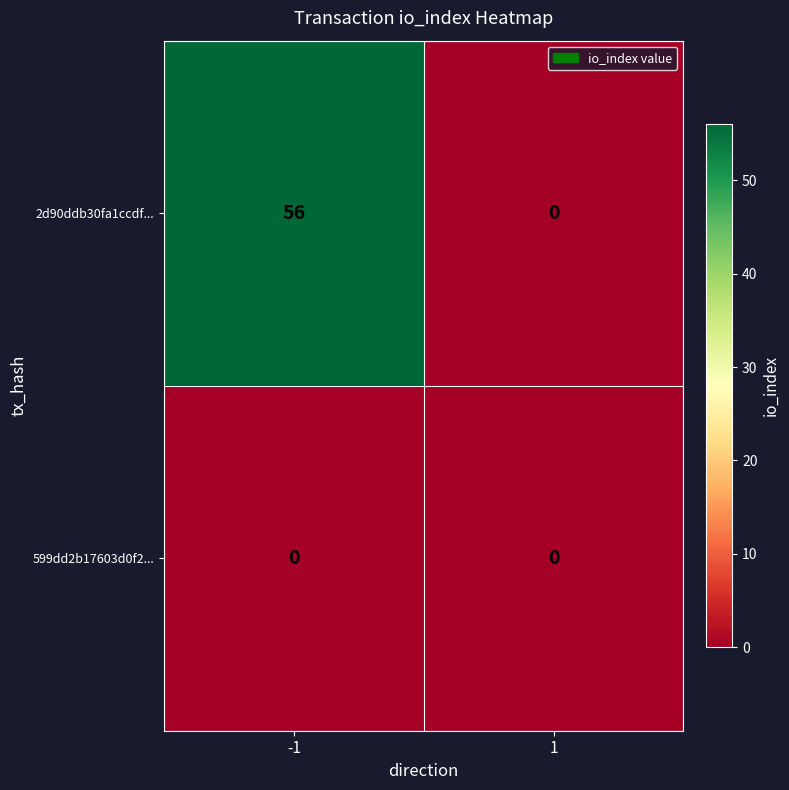

Reading right to left, list all the values displayed in this chart.

2d90ddb30fa1ccdf...: 0	56
599dd2b17603d0f2...: 0	0